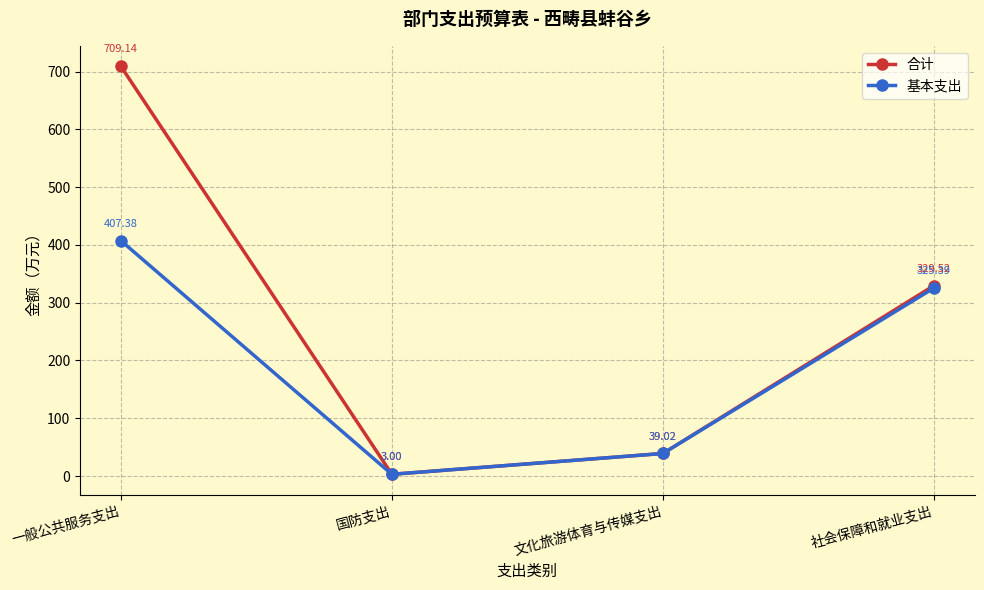

Which series has the largest range (max minus min)?

合计